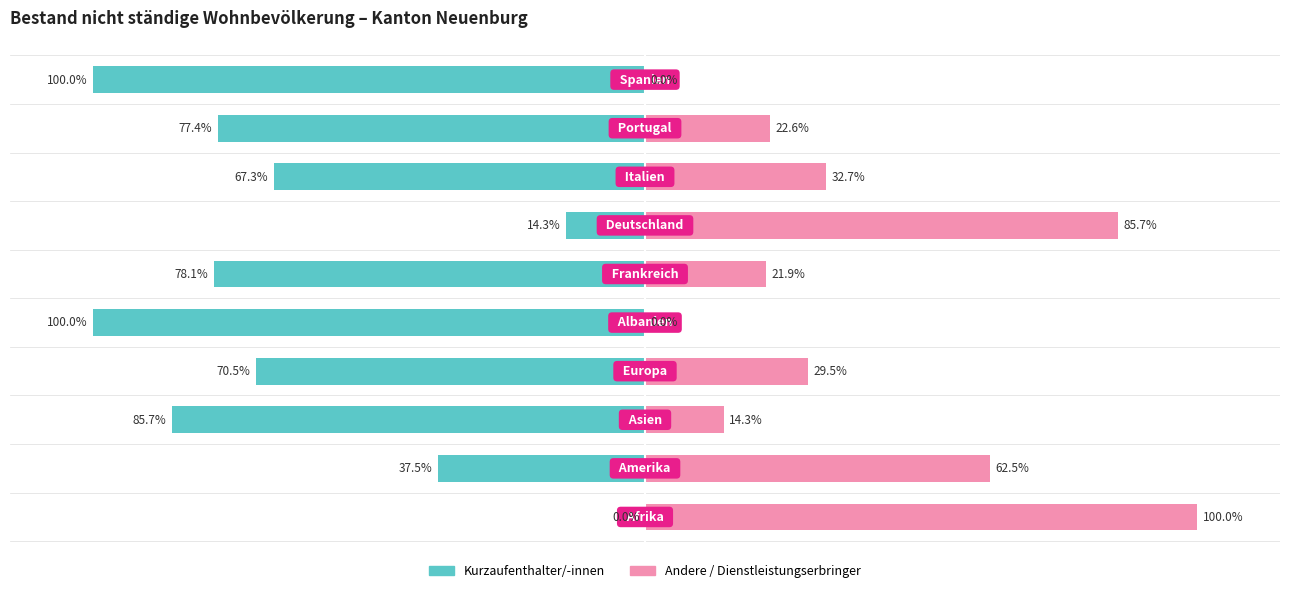

How many values in the Andere series exceed 29?

5